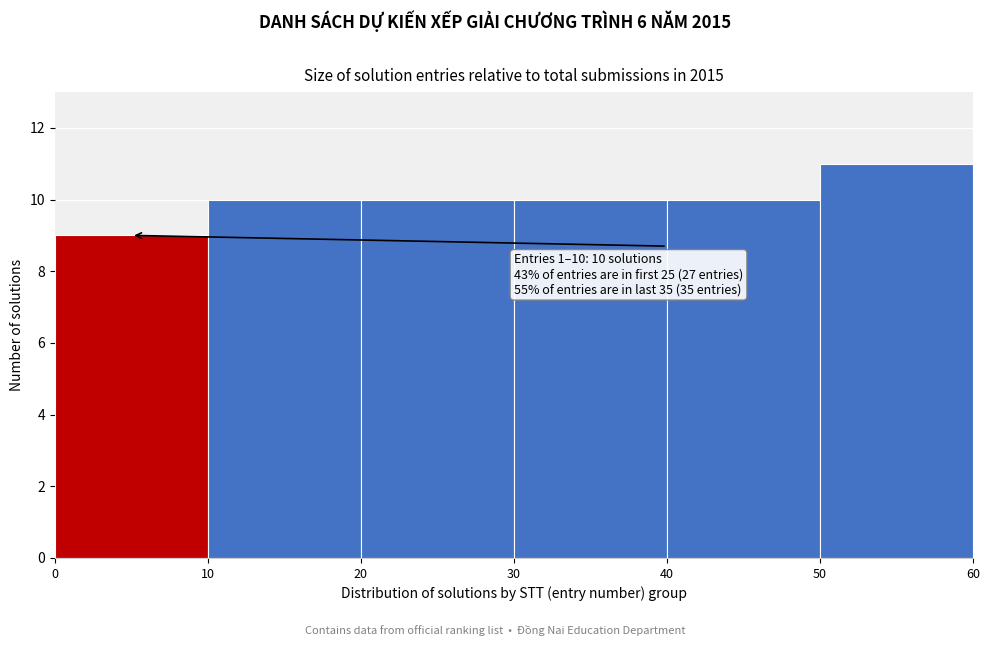

Over which range of the x-axis is the bar tallest?

50 to 60